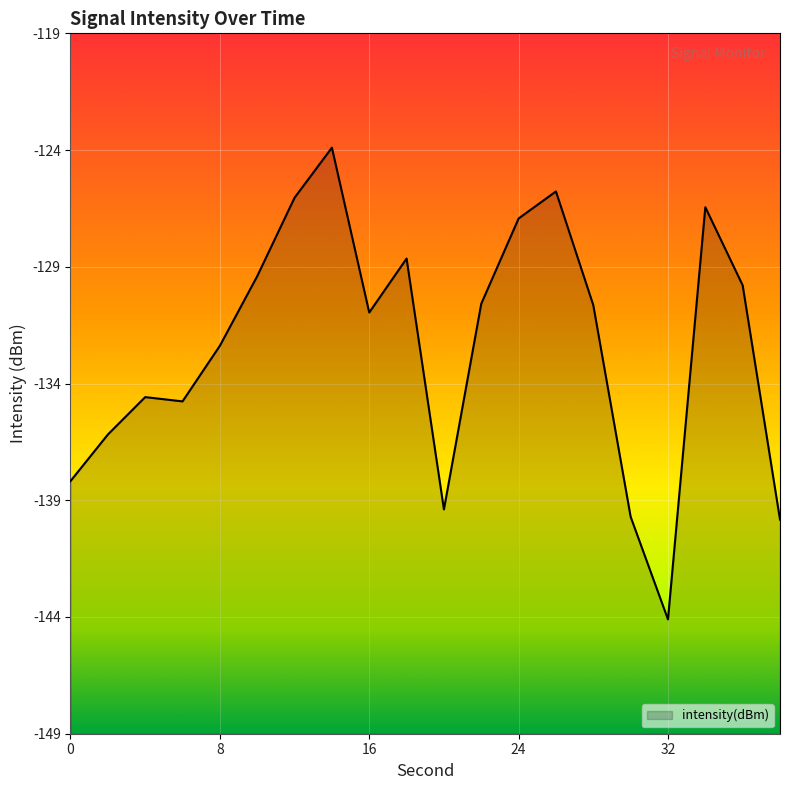

What is the greatest value displayed?

-123.5